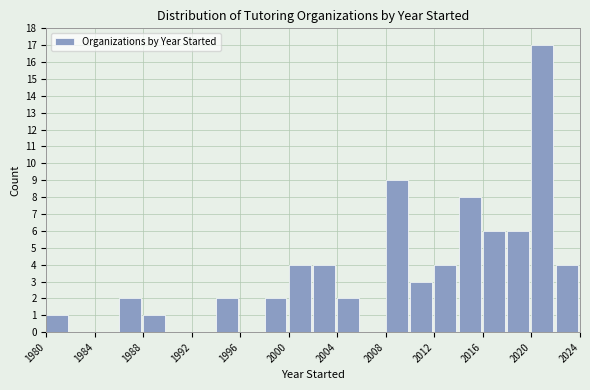

Reading left to right, transcribe this chart: for each bar, give the range it covers on the x-axis and its height. The values are not printed on the chart, so give them approximately, as read against the axis.

1980 to 1982: 1
1982 to 1984: 0
1984 to 1986: 0
1986 to 1988: 2
1988 to 1990: 1
1990 to 1992: 0
1992 to 1994: 0
1994 to 1996: 2
1996 to 1998: 0
1998 to 2000: 2
2000 to 2002: 4
2002 to 2004: 4
2004 to 2006: 2
2006 to 2008: 0
2008 to 2010: 9
2010 to 2012: 3
2012 to 2014: 4
2014 to 2016: 8
2016 to 2018: 6
2018 to 2020: 6
2020 to 2022: 17
2022 to 2024: 4